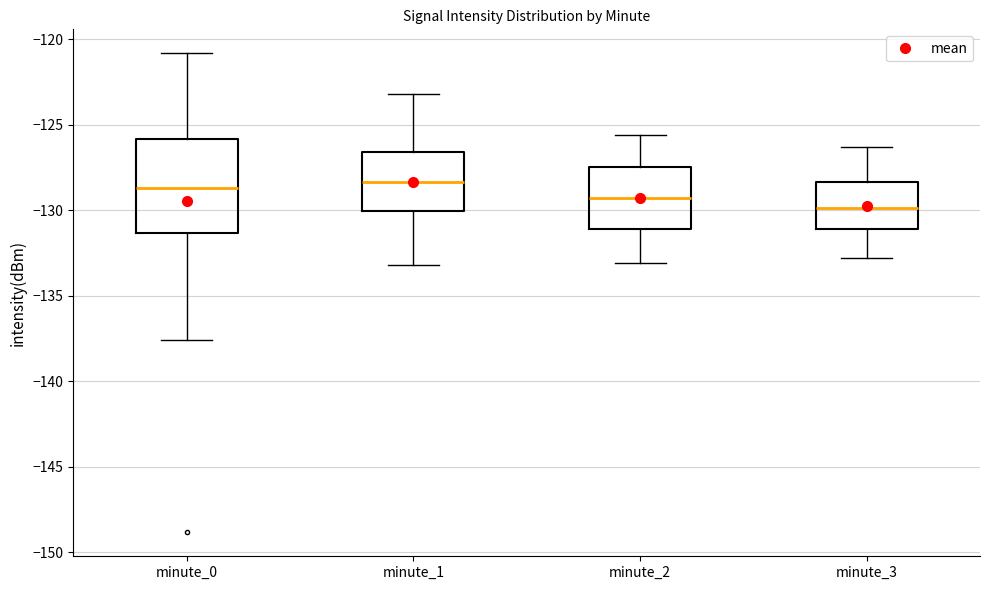

Reading left to right, read every box against the y-axis: the position of its median line, the range the box covers, and the ends of its whiskers. The values are not printed on the chart, so give them approximately, as read against the axis.

minute_0: median -128.5, box -131.5 to -126.0, whiskers -137.5 to -121.0
minute_1: median -128.5, box -130.0 to -126.5, whiskers -133.0 to -123.0
minute_2: median -129.0, box -131.0 to -127.5, whiskers -133.0 to -125.5
minute_3: median -130.0, box -131.0 to -128.5, whiskers -133.0 to -126.5